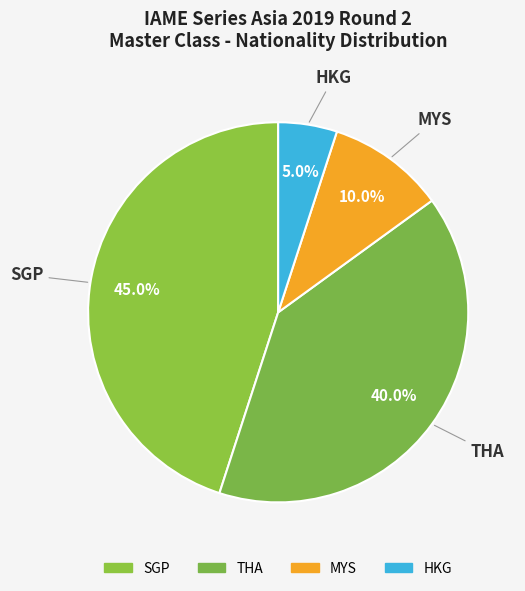

To the nearest percent, what portion does MYS represent?

10%